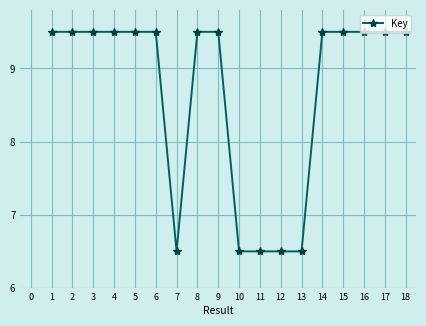

The value at 11 is 6.5. True or false?

True